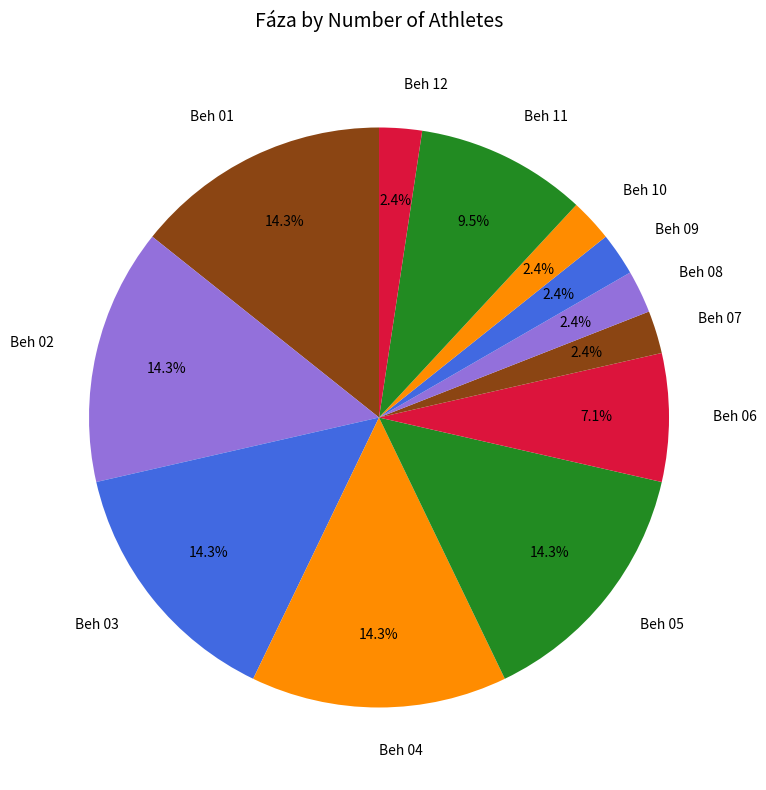

Approximately how many times larger is the value at Beh 05 compared to Beh 11?

1.5